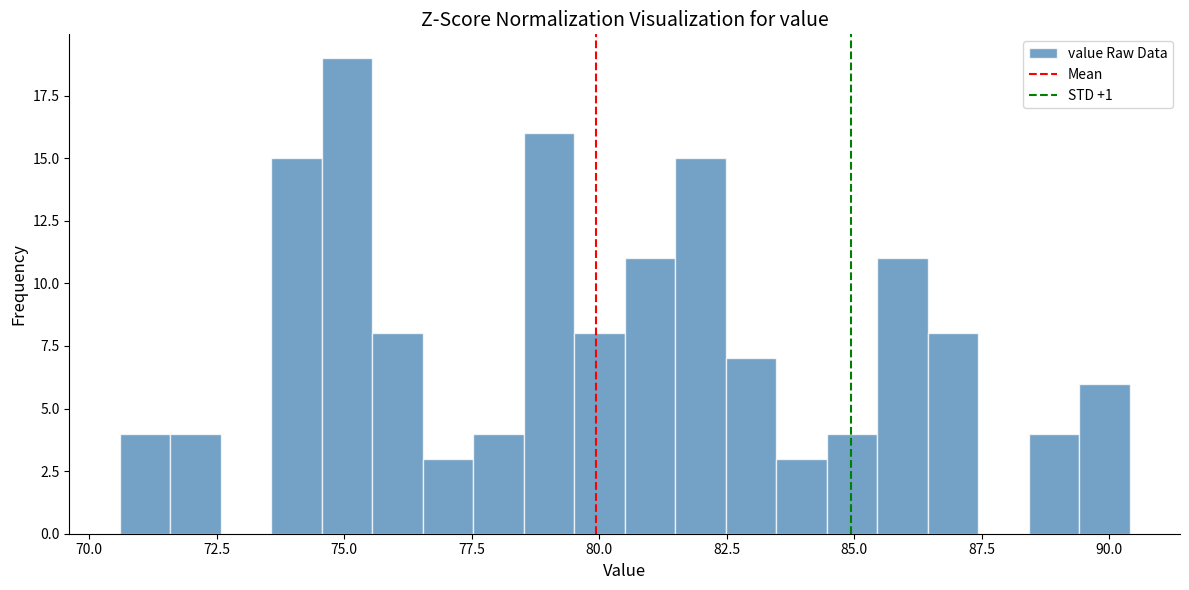

Around what value on the x-axis is the tallest bar? Give the approximate position of its centre, as read against the axis.

75.0